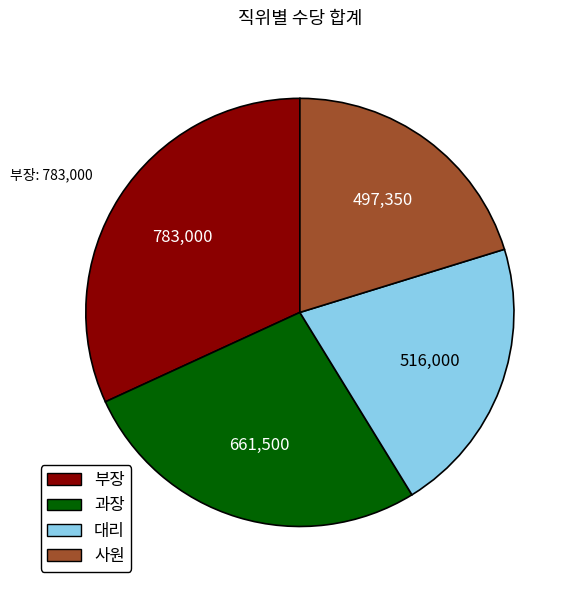

How many slices are in this pie chart?

4